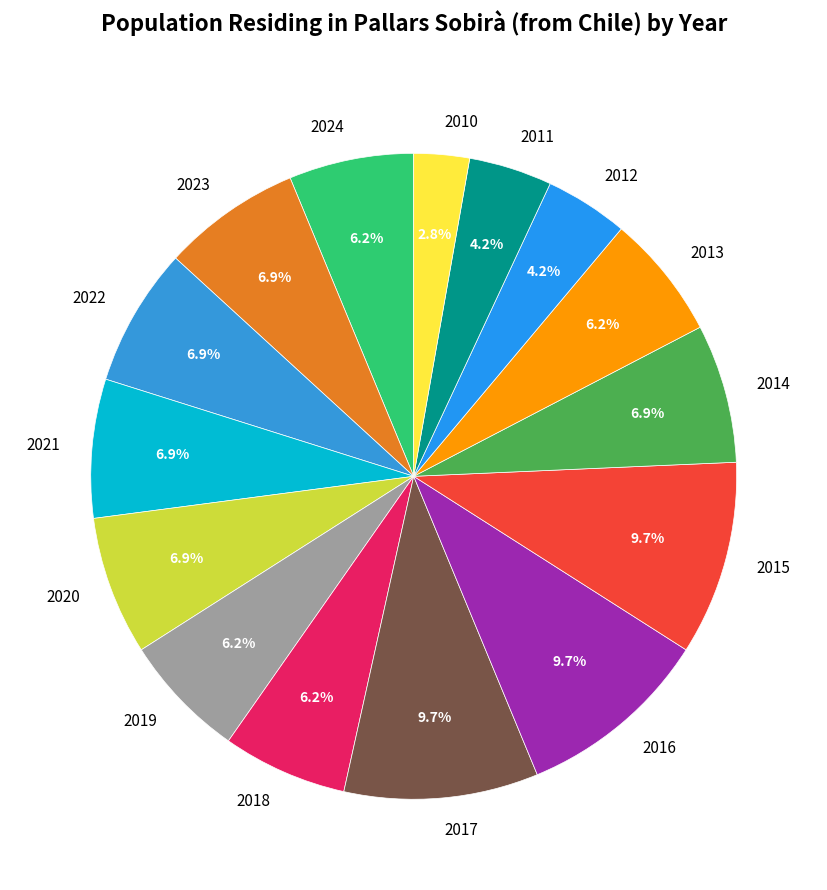

To the nearest percent, what is the combined percentage of 2024 and 2016?

16%